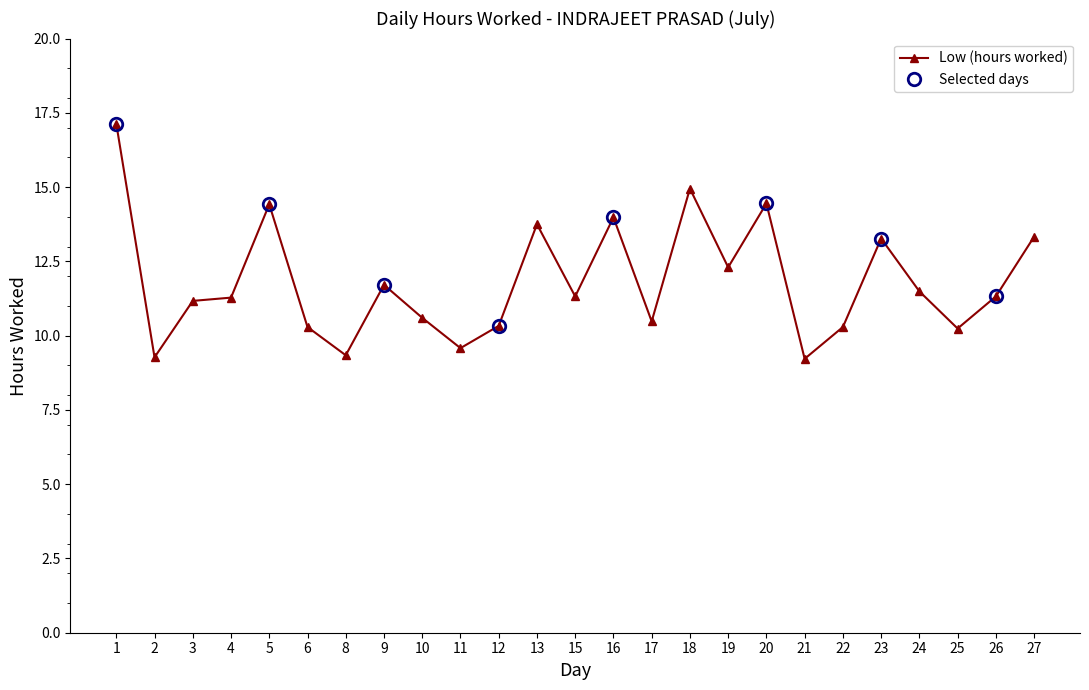

At which category does the chart reach its peak across all series?

1